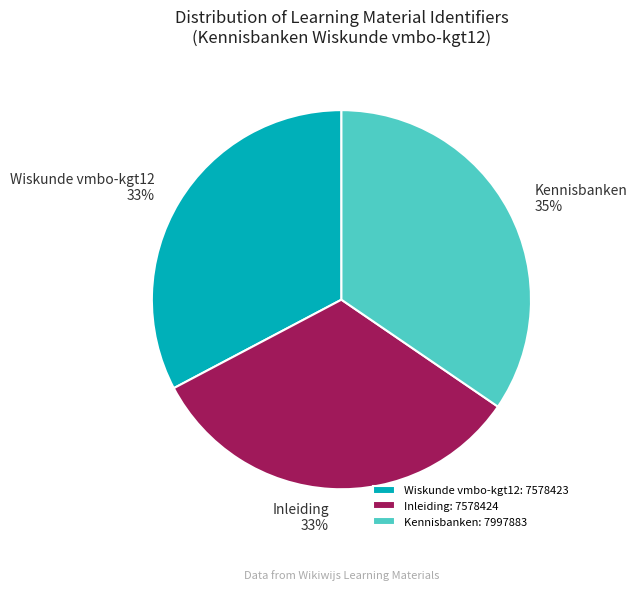

Does Wiskunde vmbo-kgt12 represent more than half of the total?

No